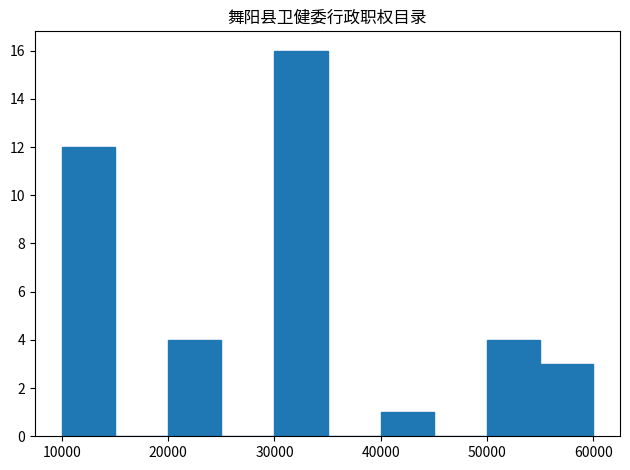

Reading left to right, transcribe this chart: for each bar, give the range it covers on the x-axis and its height. The values are not printed on the chart, so give them approximately, as read against the axis.

10000 to 15000: 12
15000 to 20000: 0
20000 to 25000: 4
25000 to 30000: 0
30000 to 35000: 16
35000 to 40000: 0
40000 to 45000: 1
45000 to 50000: 0
50000 to 55000: 4
55000 to 60000: 3